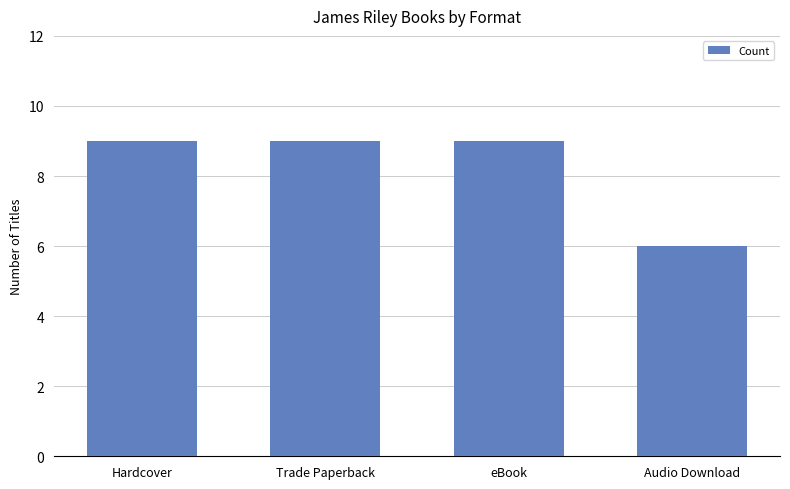

The value at Trade Paperback is 9. True or false?

True